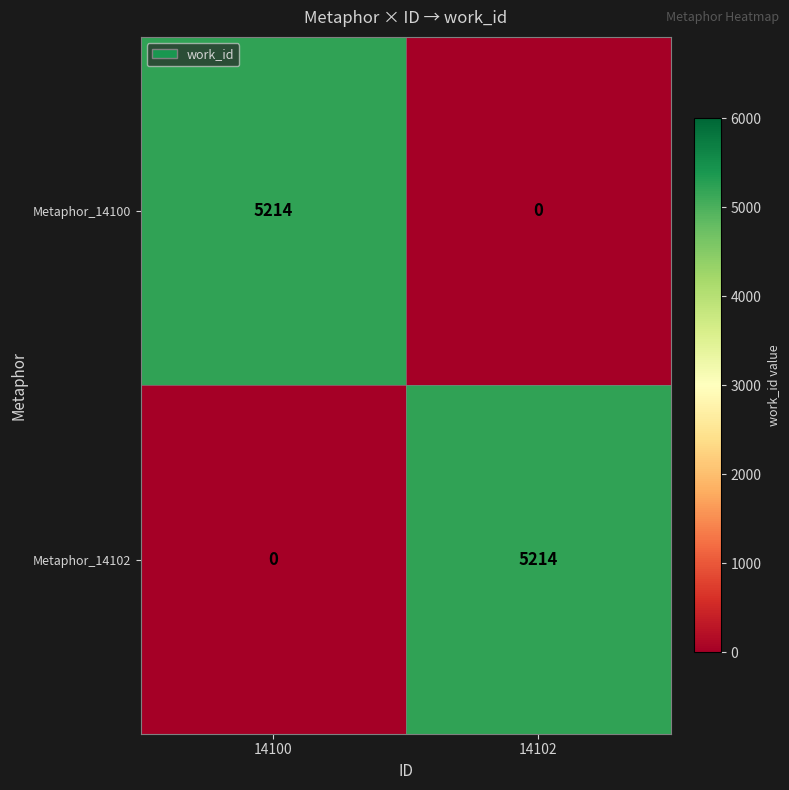

Reading left to right, transcribe all the data shown in this chart.

Metaphor_14100: 5214	0
Metaphor_14102: 0	5214